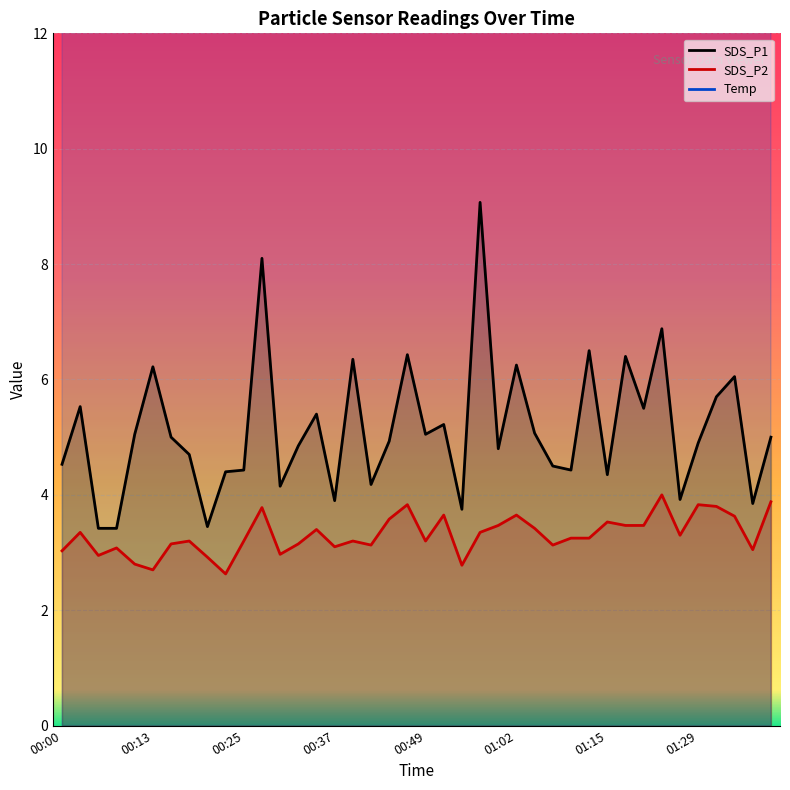

True or false: SDS_P1 and SDS_P2 cross at least once.

False